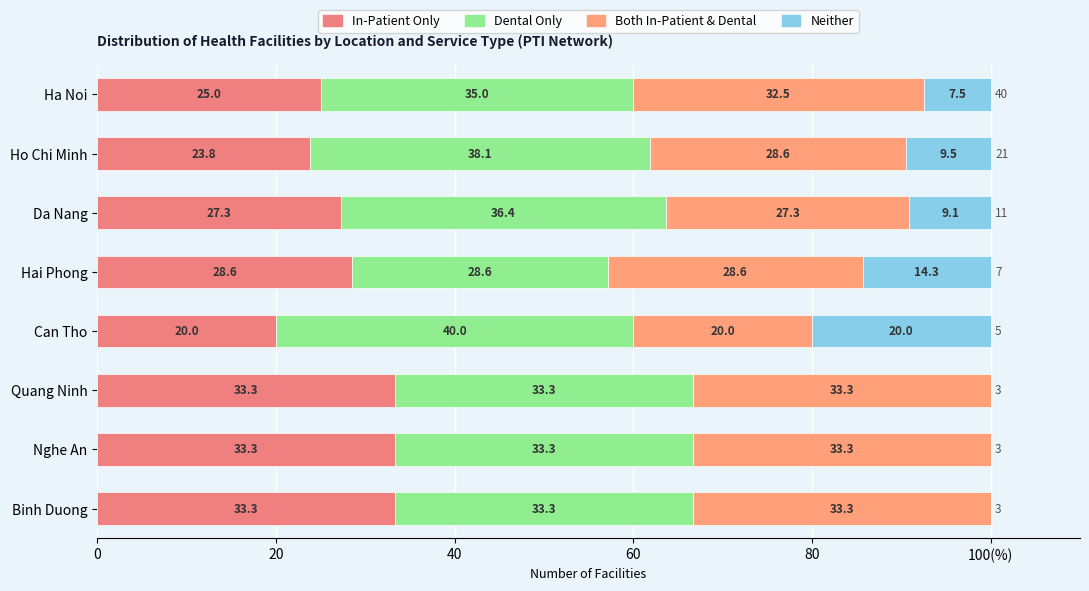

What is the average value of the In-Patient Only series?

28.1